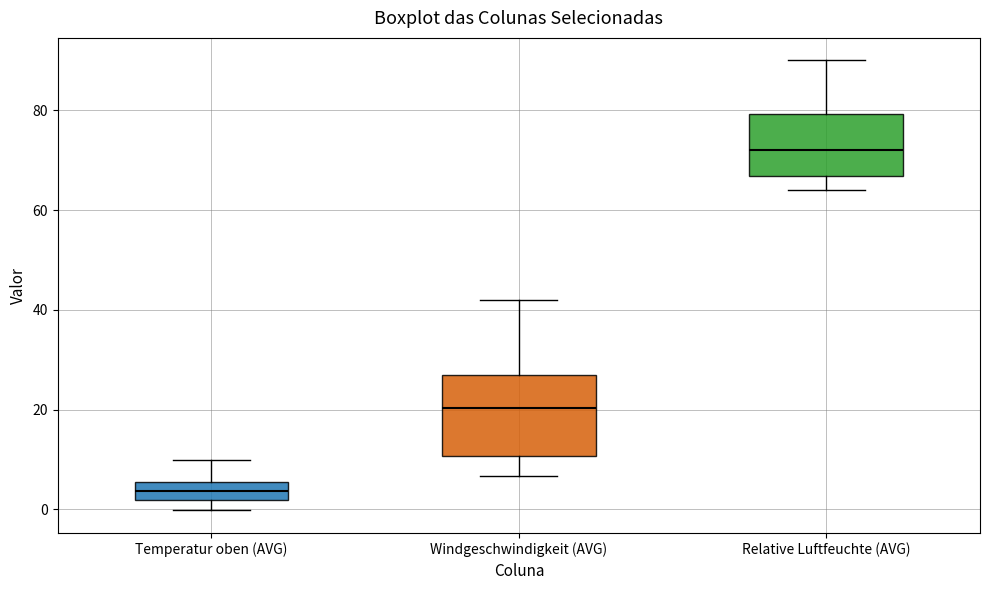

Which box is the tallest, from its lower edge to its upper edge?

Windgeschwindigkeit (AVG)